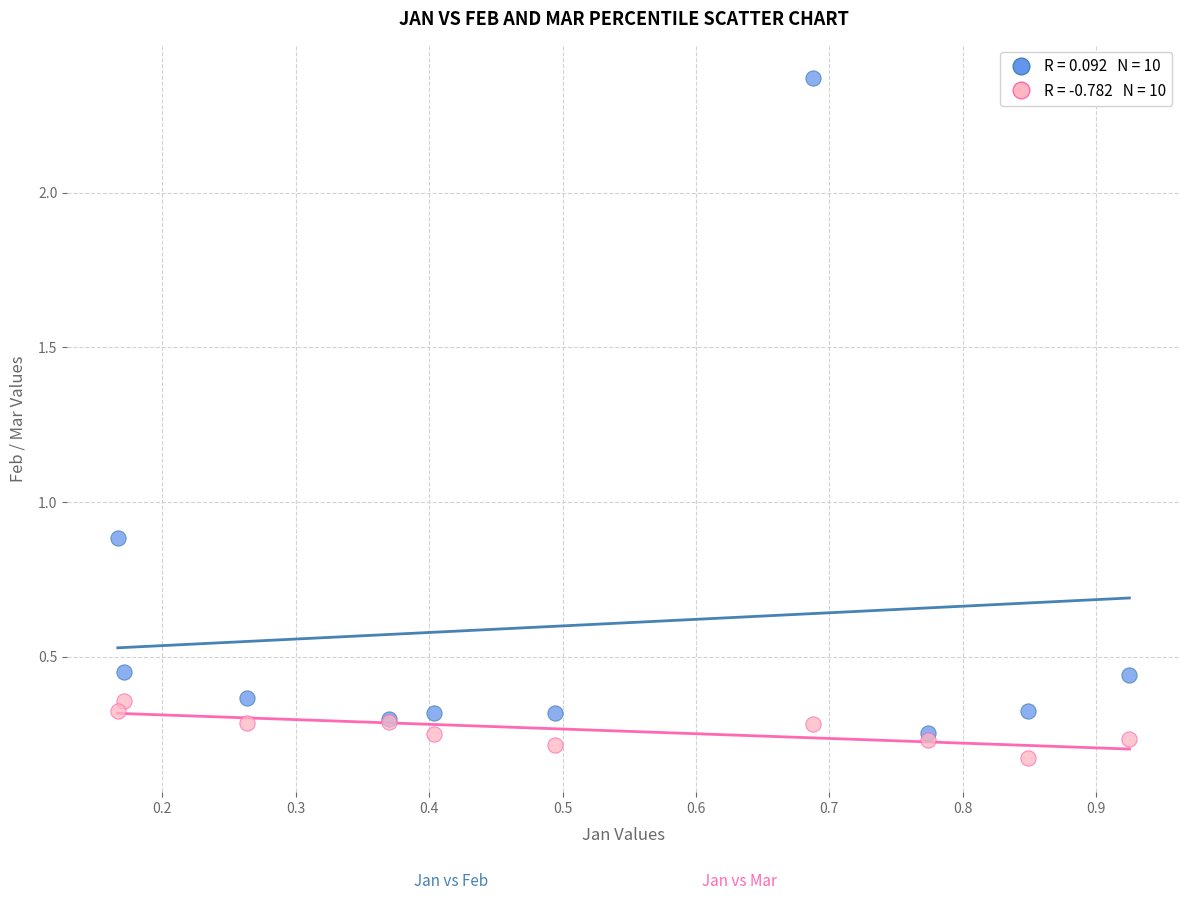

Across all series, what Y value is closest to 1?

0.9